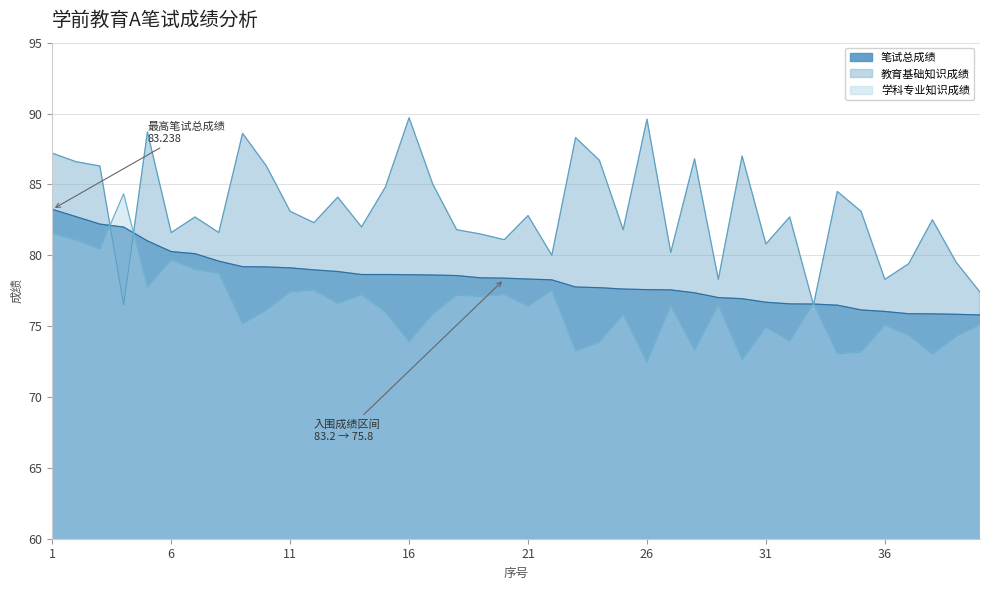

Where is the first local minimum for 教育基础知识成绩?

4